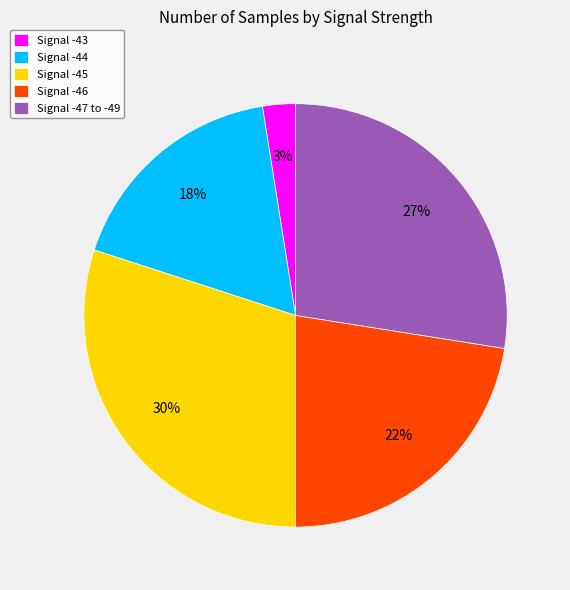

Which slice is the largest?

Signal -45